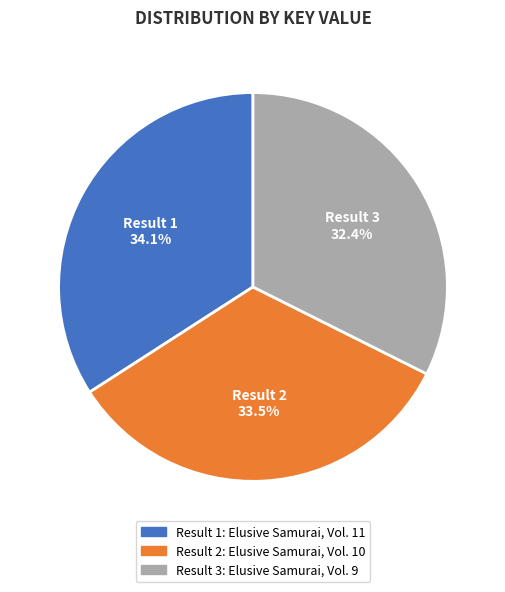

Is there any slice that represents more than half of the pie?

No